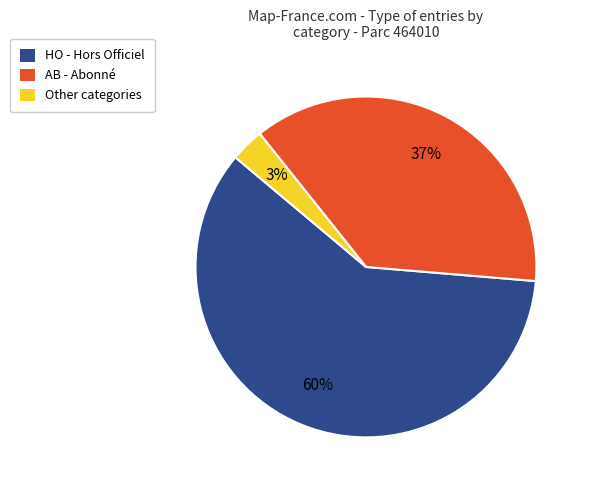

Which category accounts for the majority?

HO